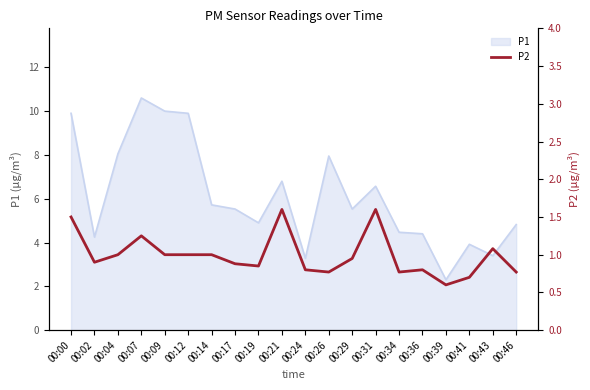

What is the value of the 2nd point from the left?

0.9